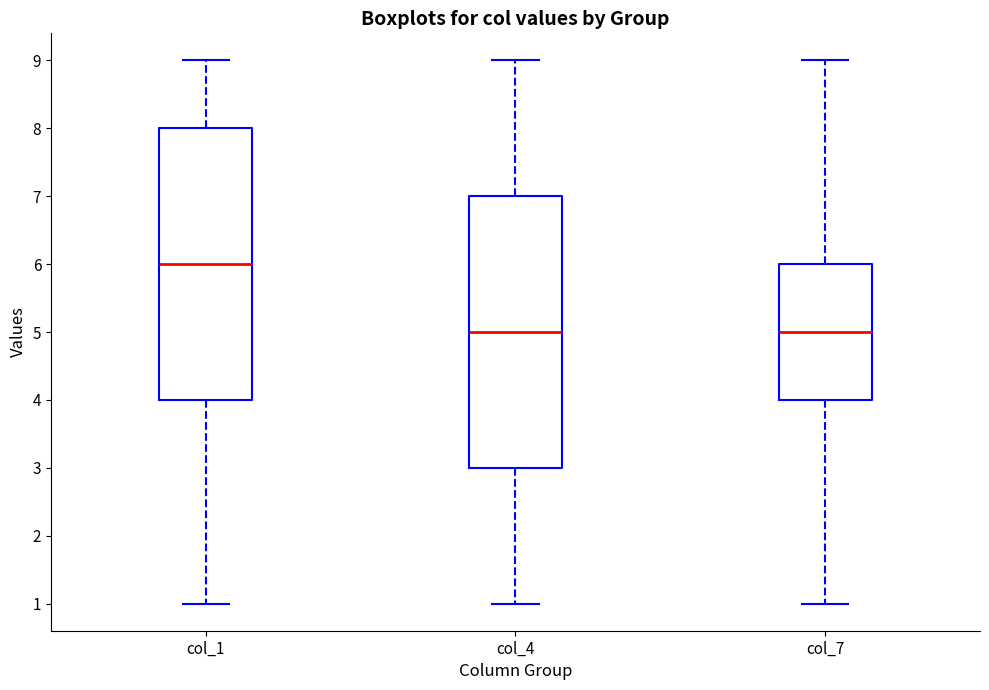

Reading left to right, transcribe this box plot: for each box, give where its median line is, the range the box spans, and where its two whiskers end, as read against the y-axis. The values are not printed on the chart, so give them approximately, as read against the axis.

col_1: median 6, box 4 to 8, whiskers 1 to 9
col_4: median 5, box 3 to 7, whiskers 1 to 9
col_7: median 5, box 4 to 6, whiskers 1 to 9